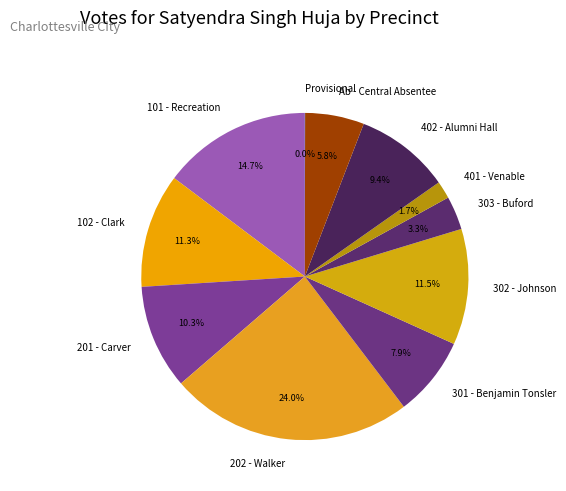

To the nearest percent, what is the difference between the 303 - Buford and 102 - Clark slice percentages?

8%